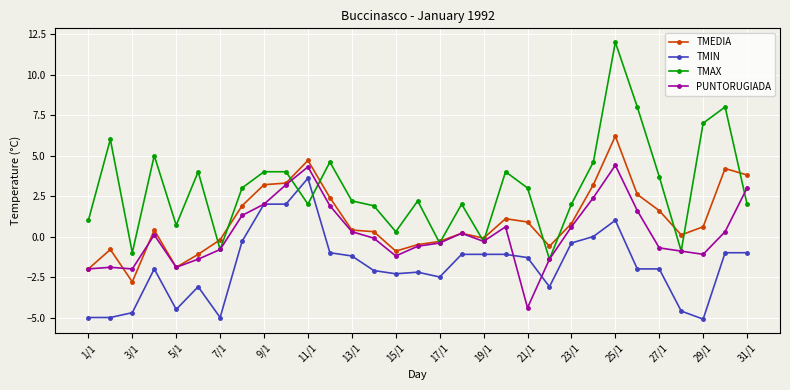

At how many categories does at least one series exceed -3?

31